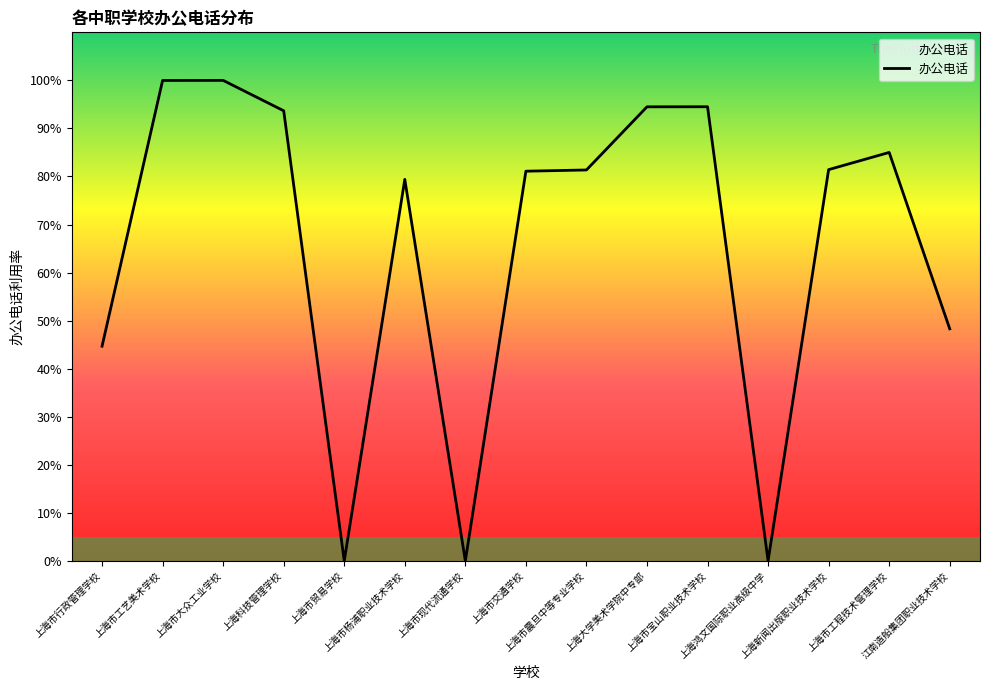

At which category does the data reach its first local valley?

上海市贸易学校